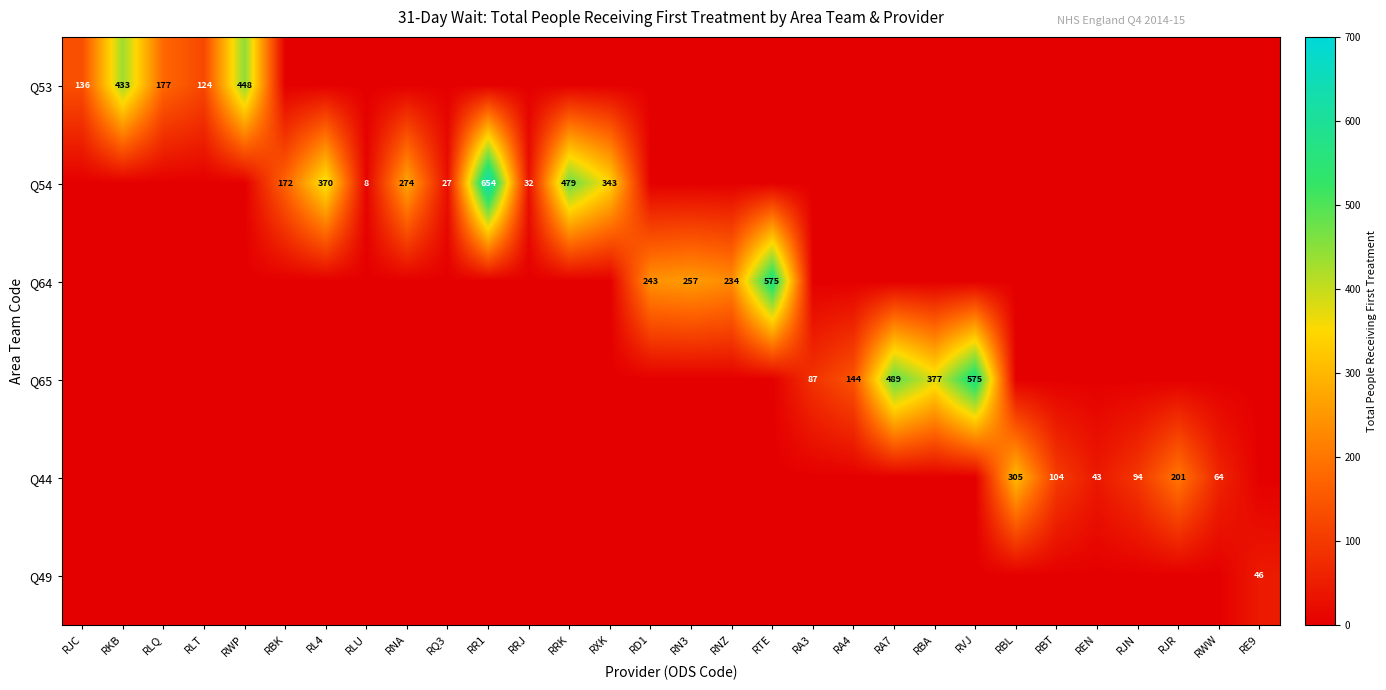

Is it true that Q54 equals 52 at RRJ?

False